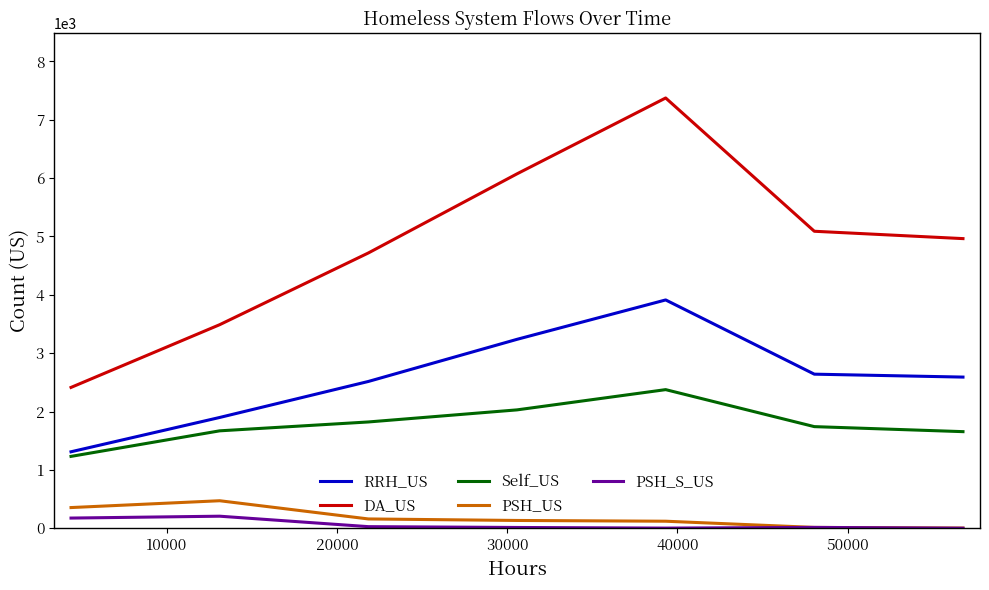

What is the sum of all RRH_US values?

18102